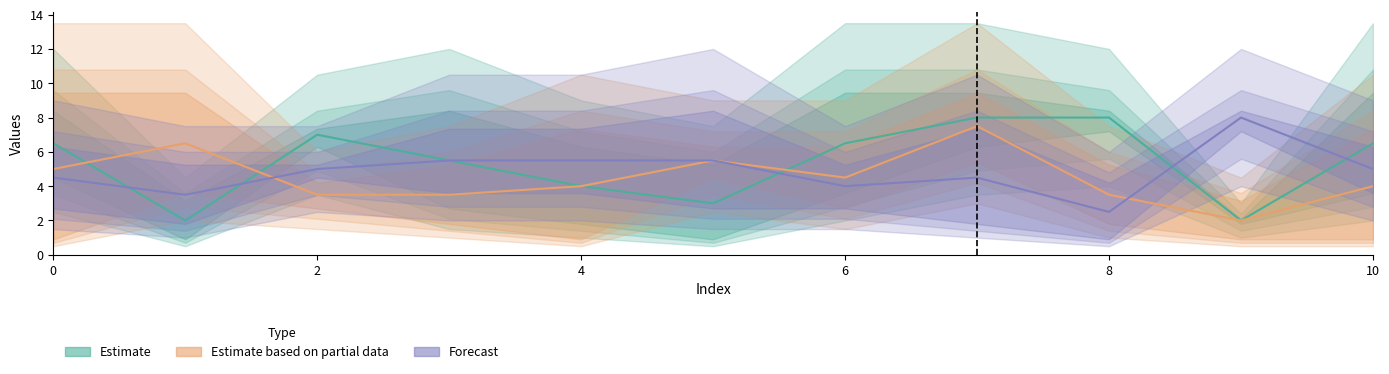

How many times do Forecast and Estimate based on partial data cross each other?

2